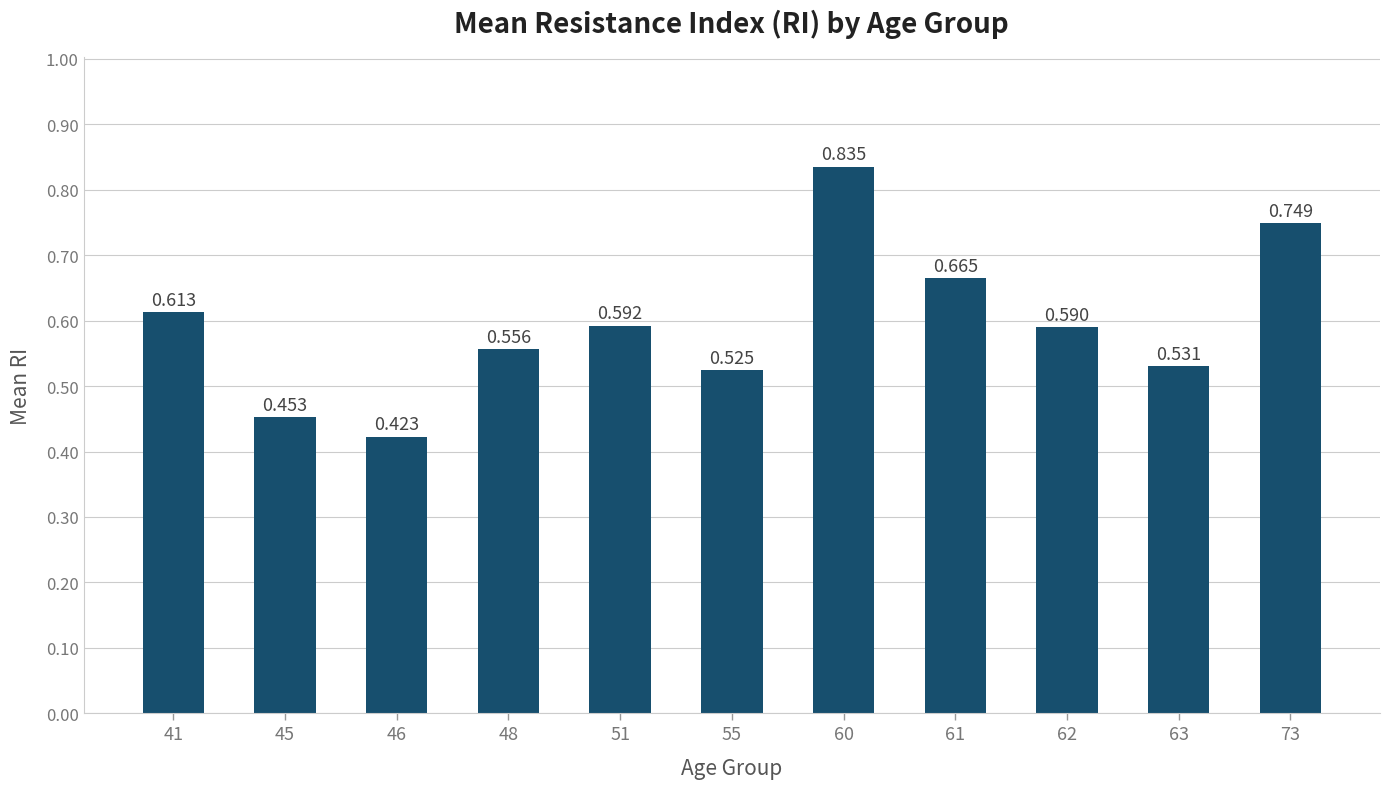

The value at 62 is 0.4. True or false?

False